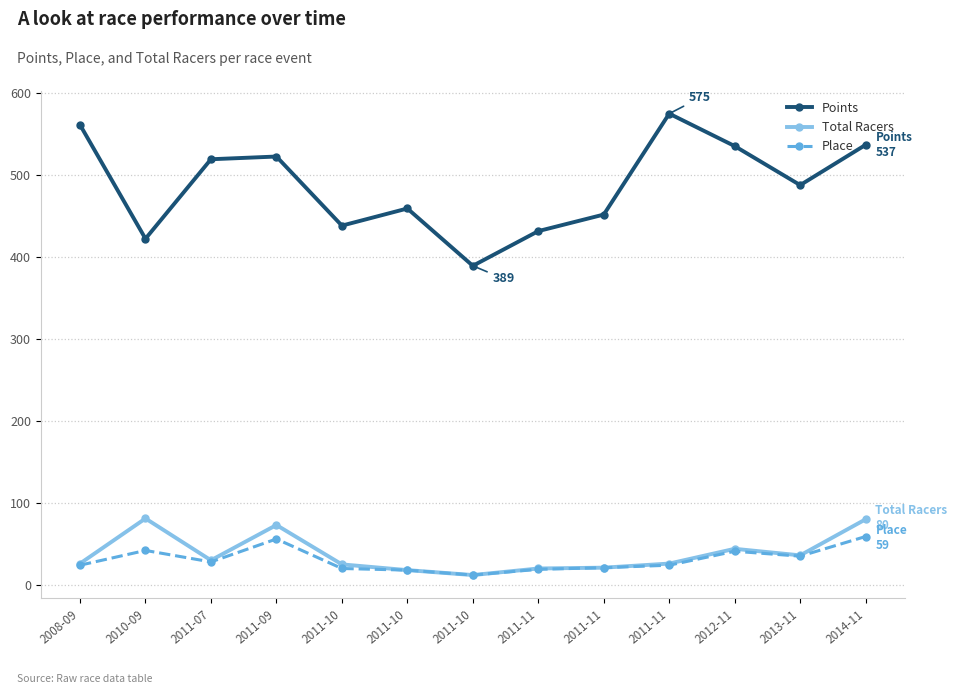

Is this an area chart (filled region under the line)?

No